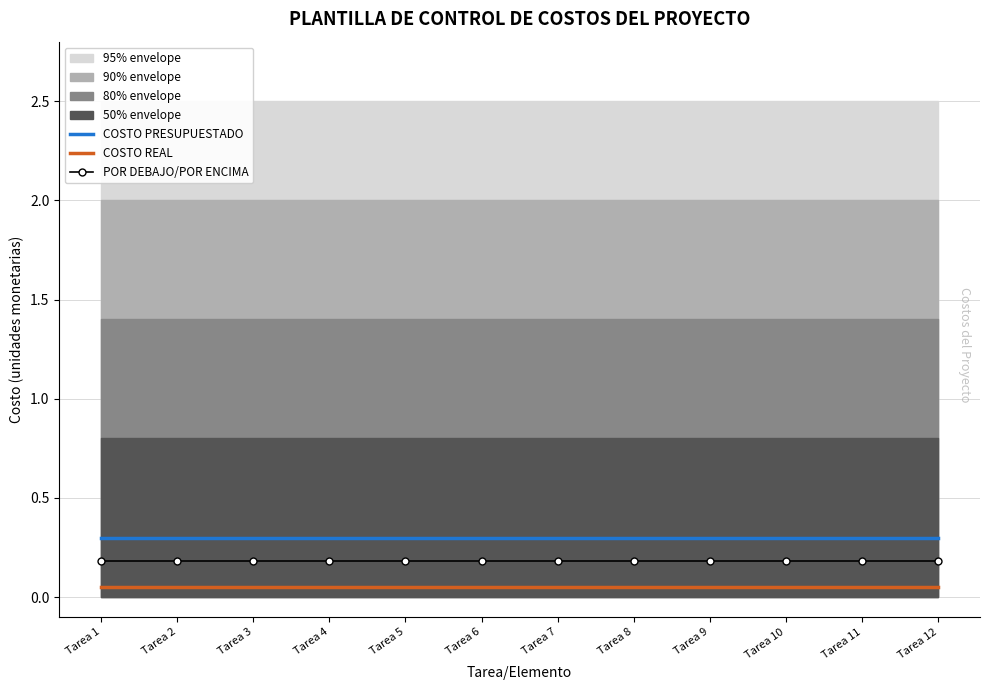

What are all the series names shown in the legend?

COSTO PRESUPUESTADO, COSTO REAL, POR DEBAJO/POR ENCIMA